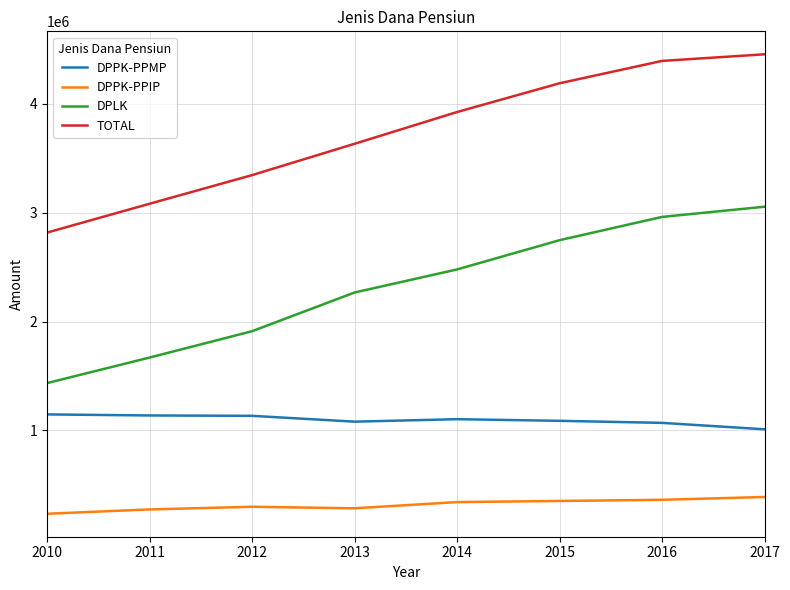

Is this an area chart (filled region under the line)?

No